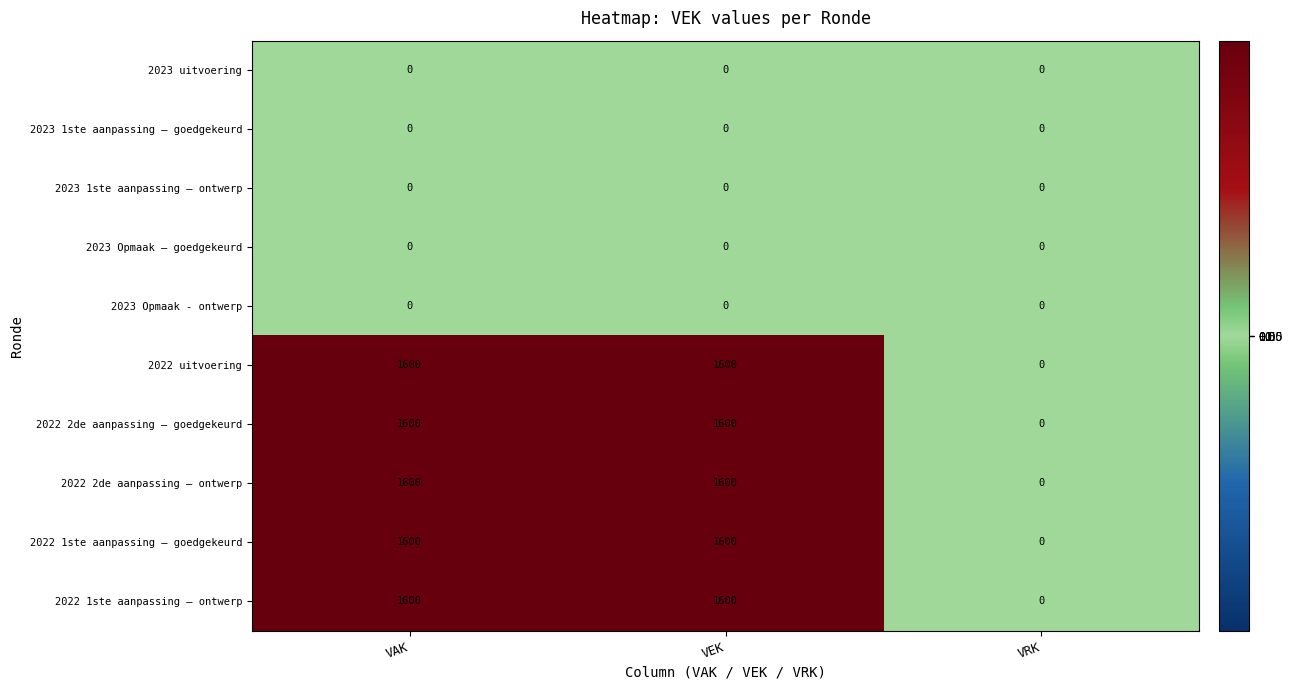

Is the value of 2022 1ste aanpassing – goedgekeurd at VEK greater than the value of 2023 1ste aanpassing – goedgekeurd at VAK?

Yes